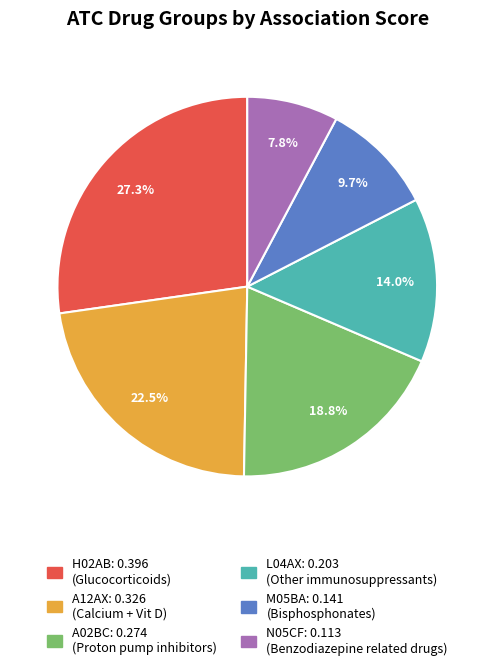

Which has a higher value, M05BA or N05CF?

M05BA